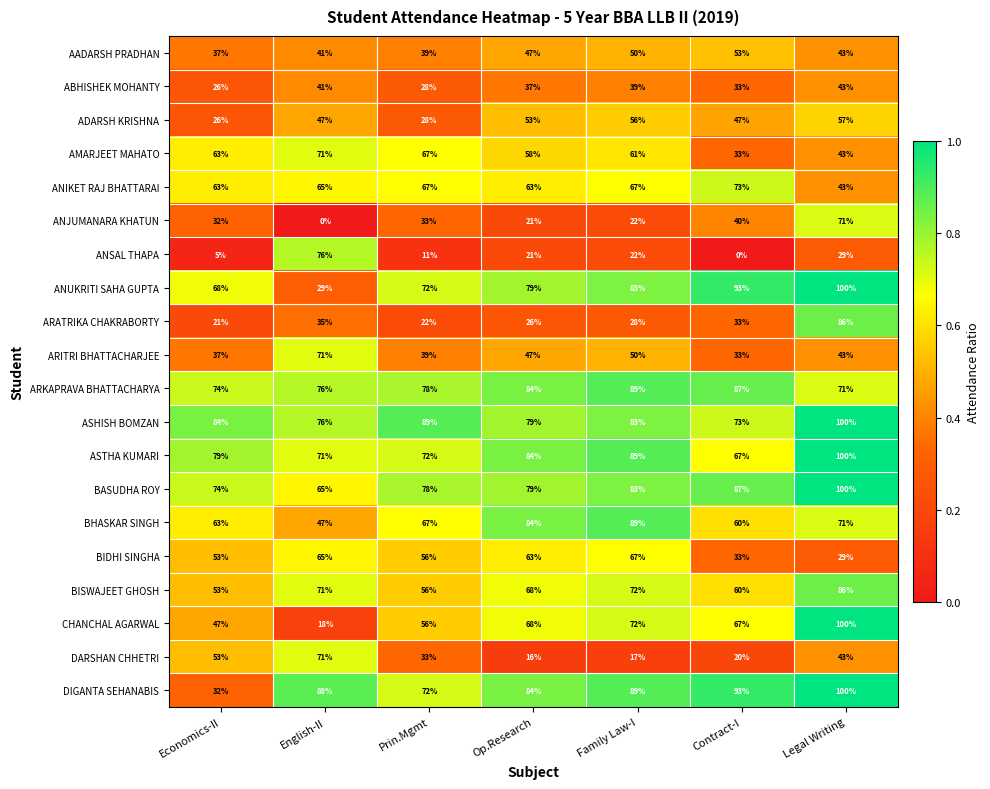

Is the value of ASHISH BOMZAN at Family Law-I greater than the value of AADARSH PRADHAN at Economics-II?

Yes